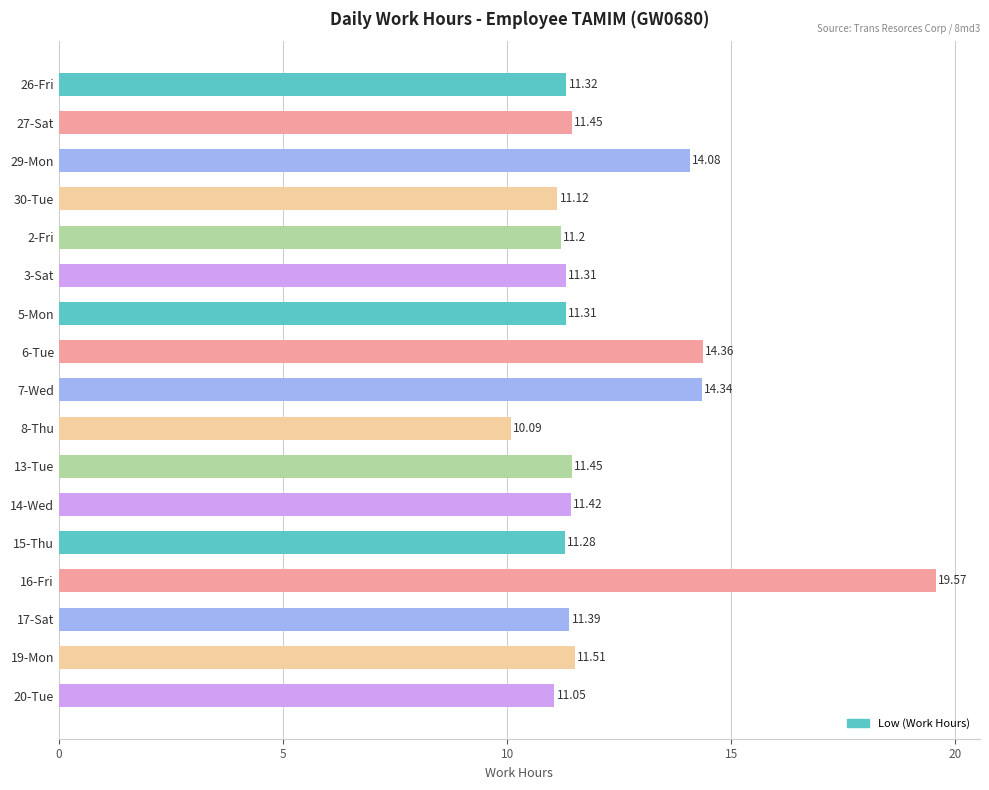

Are the bars grouped side by side (vs. stacked)?

No